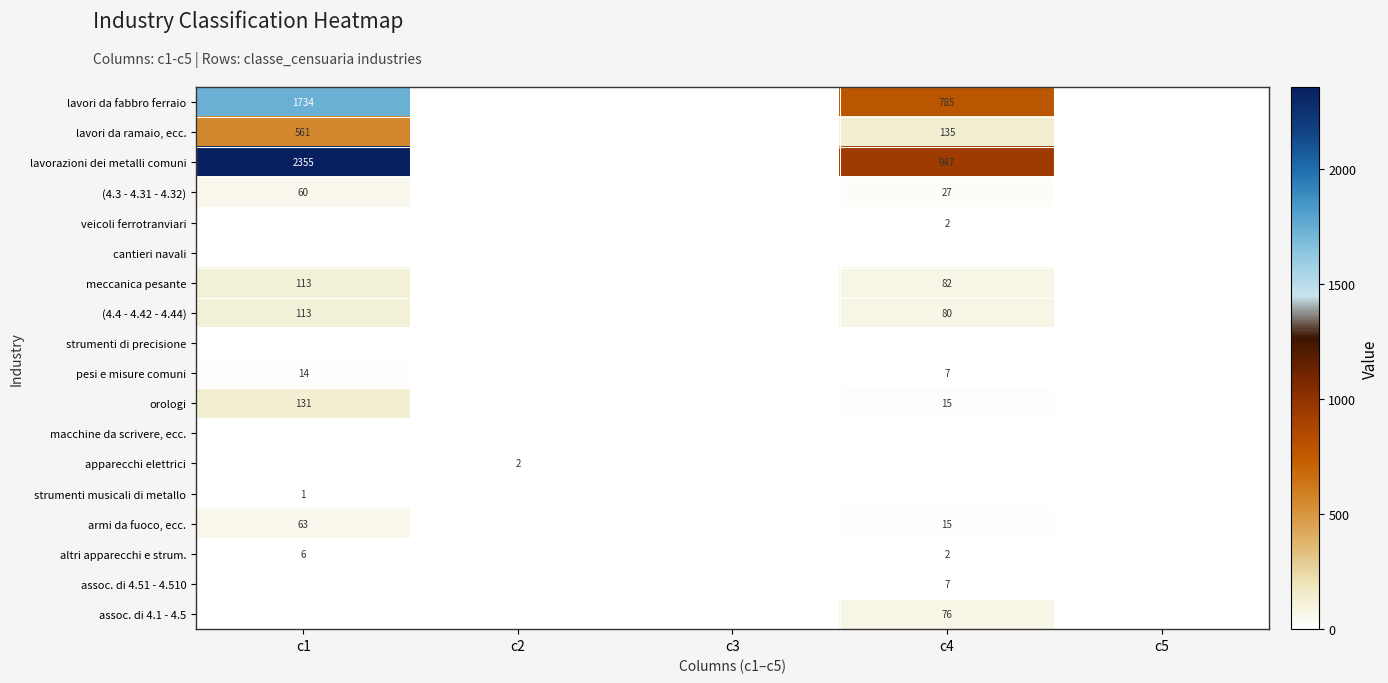

What is the sum of the orologi values at c1 and c4?

146